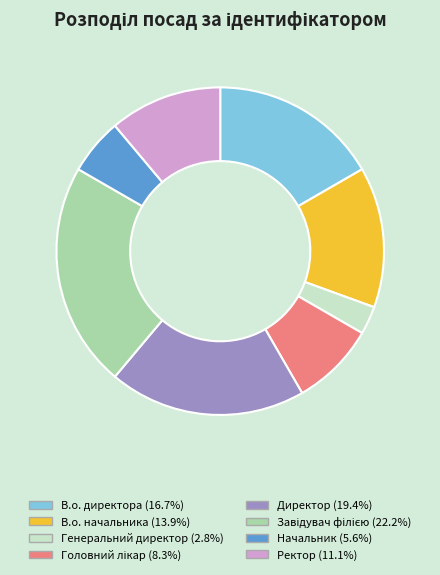

Do Ректор and В.о. начальника together represent more than half of the pie?

No